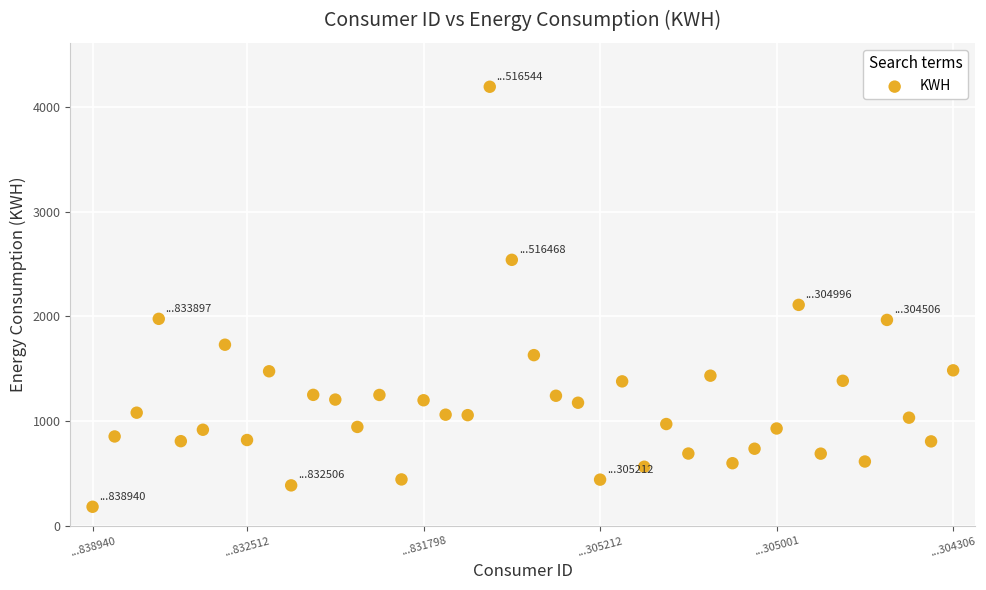

What is the range of Y values (max minus min)?

4007.9